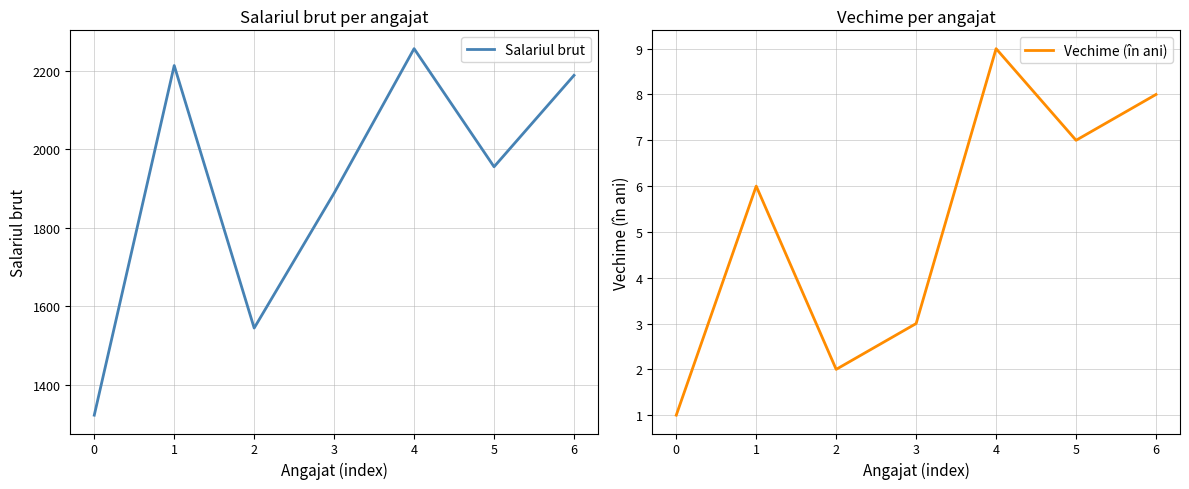

Which label corresponds to the largest value in the chart?

4